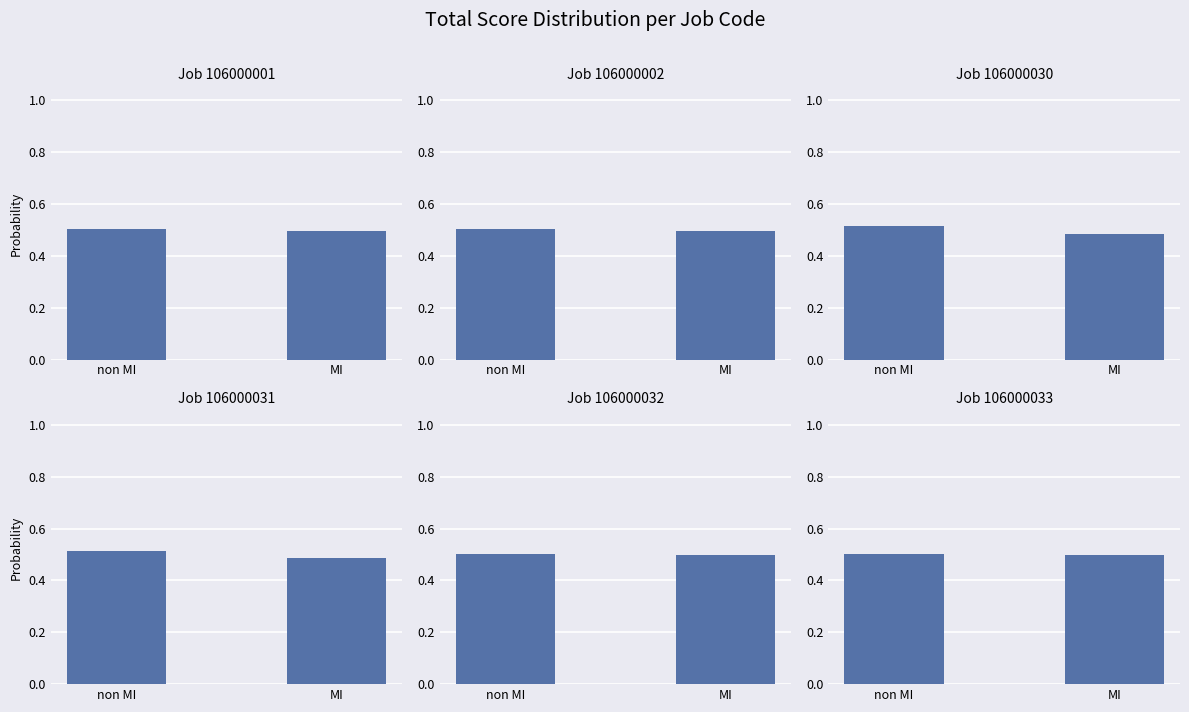

What are all the series names shown in the legend?

Job 106000001, Job 106000002, Job 106000030, Job 106000031, Job 106000032, Job 106000033